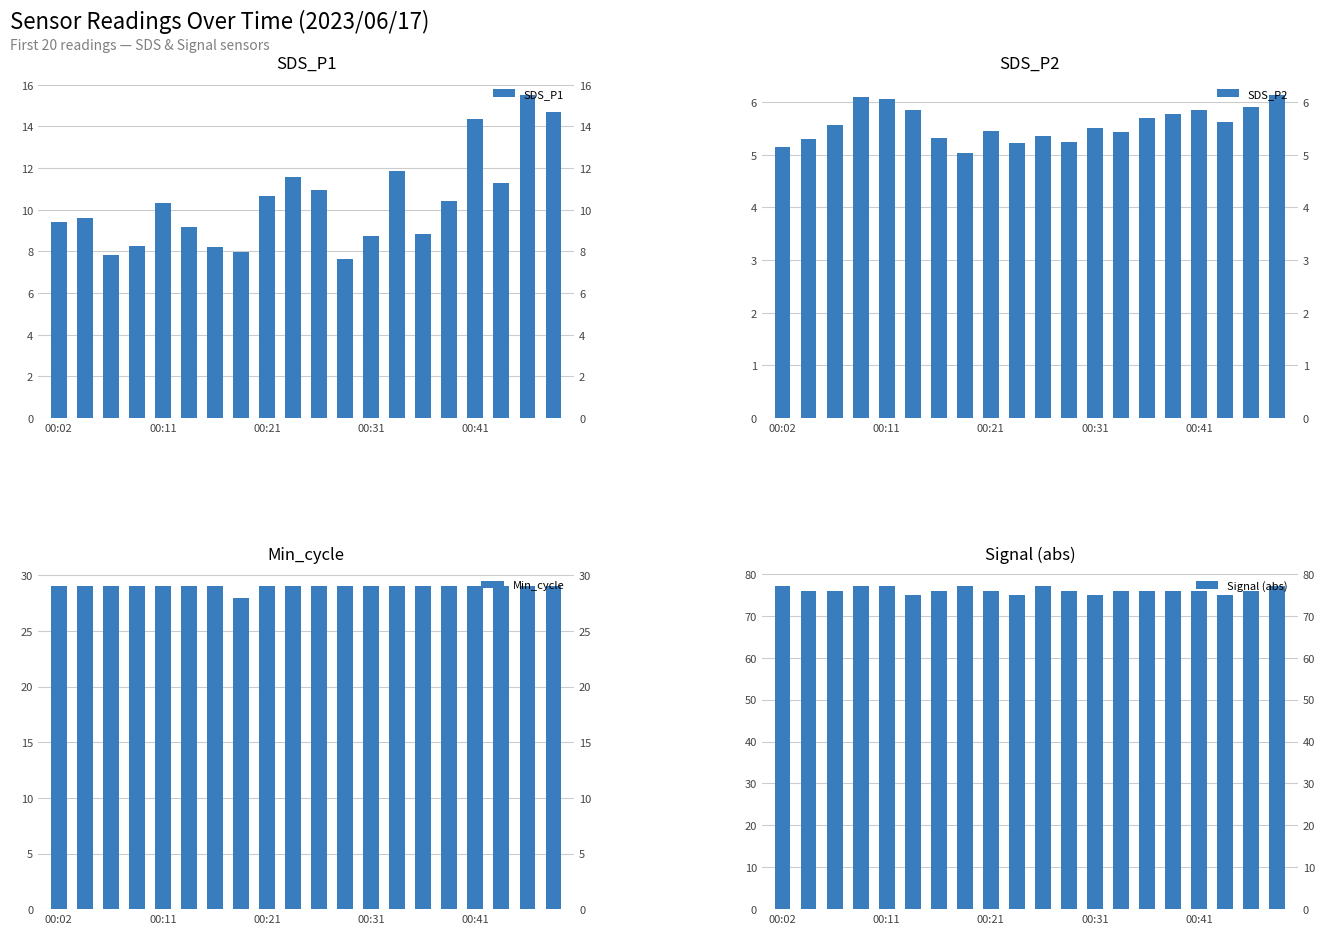

At which label does SDS_P1 reach its minimum?

11